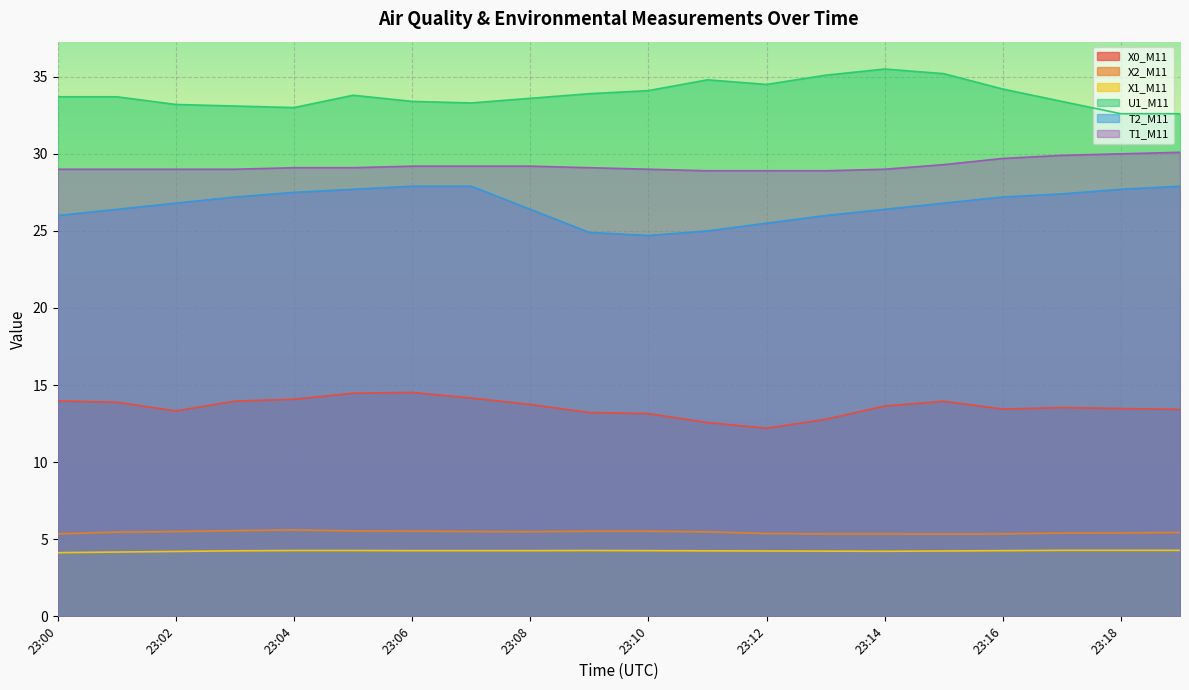

How many lines are shown in the chart?

6